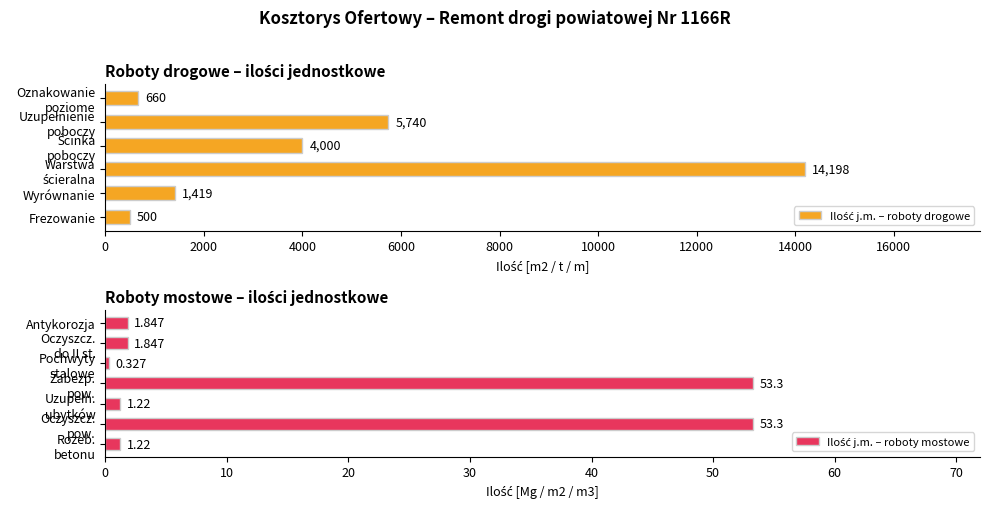

What is the change in value from 5 to 22?

-5738.2